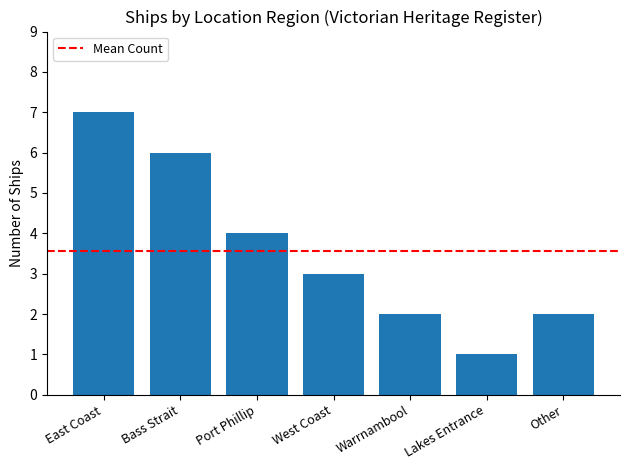

Is it true that the value at East Coast is 3?

False